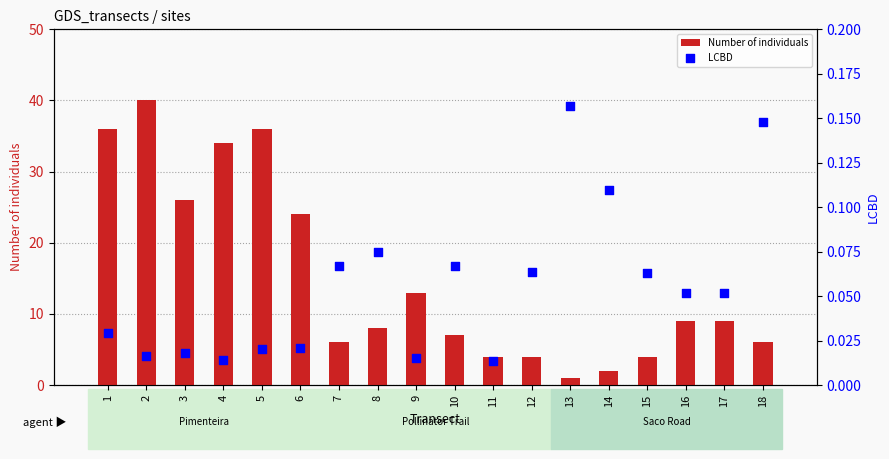

What is the total value across all series at 15?

4.1